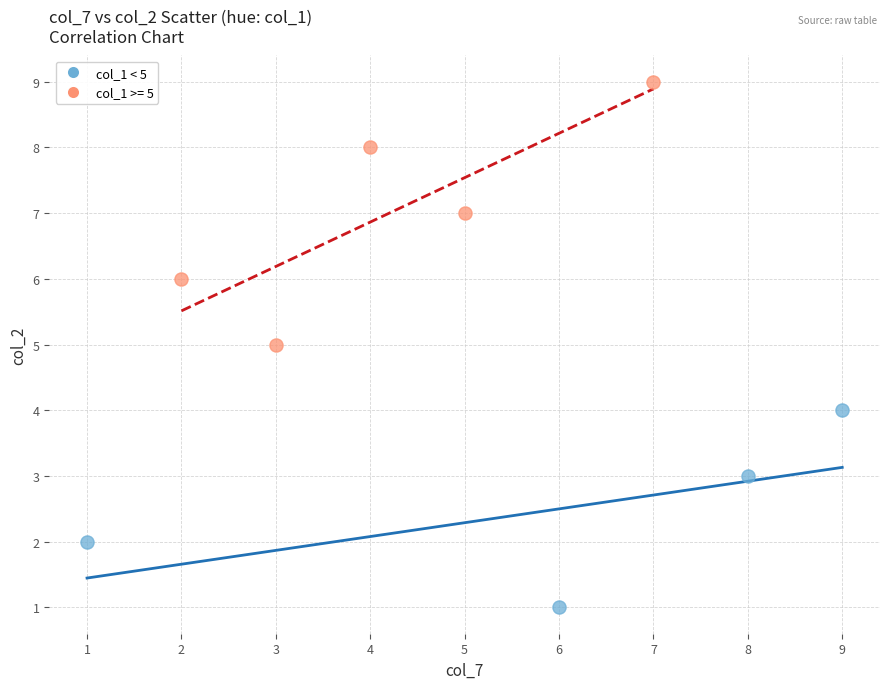

Which series has the largest Y range (max minus min)?

col_1 >= 5